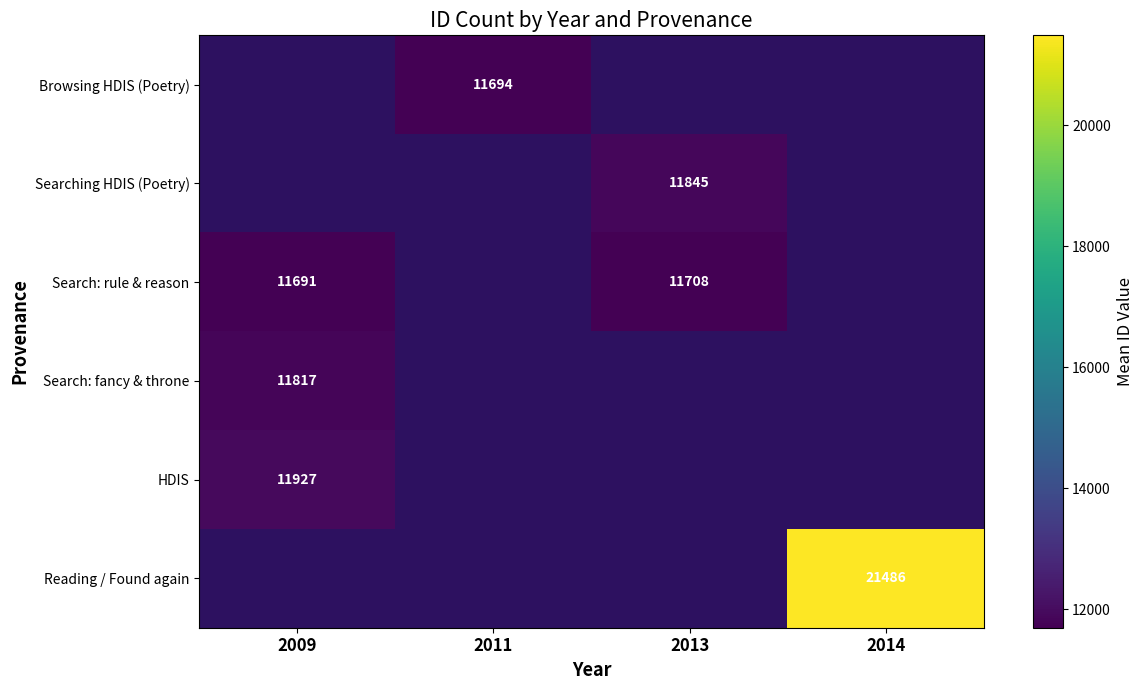

Rank the series at 2009 from highest to lowest value.

HDIS, Reading / Found again, Search: fancy & throne, Browsing HDIS (Poetry), Searching HDIS (Poetry), Search: rule & reason